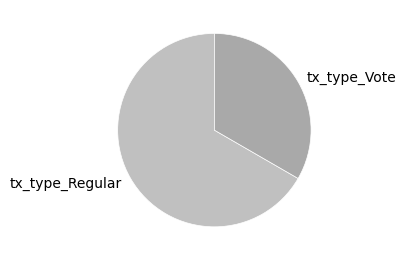

Which category has the smallest portion of the pie?

tx_type_Vote